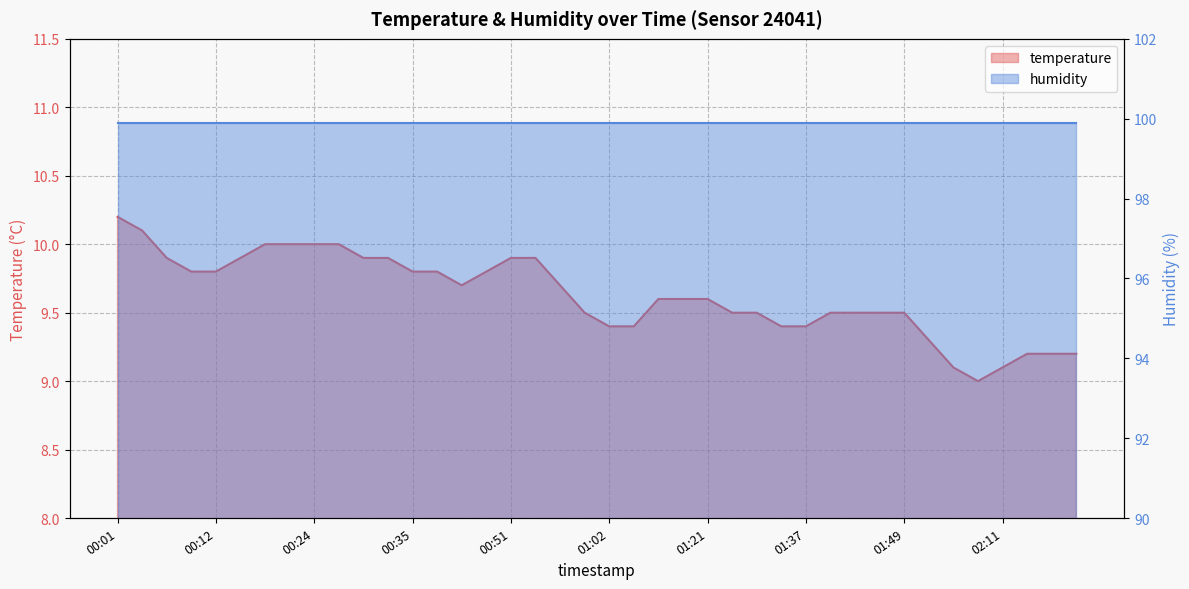

What is the minimum value shown in the chart?

9.0